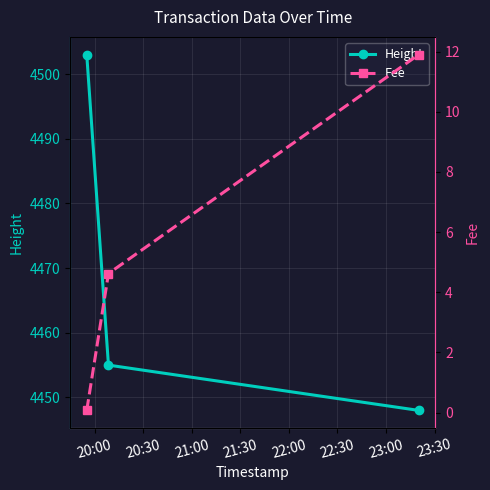

What is the difference between the maximum and second lowest values in the Height series?

48